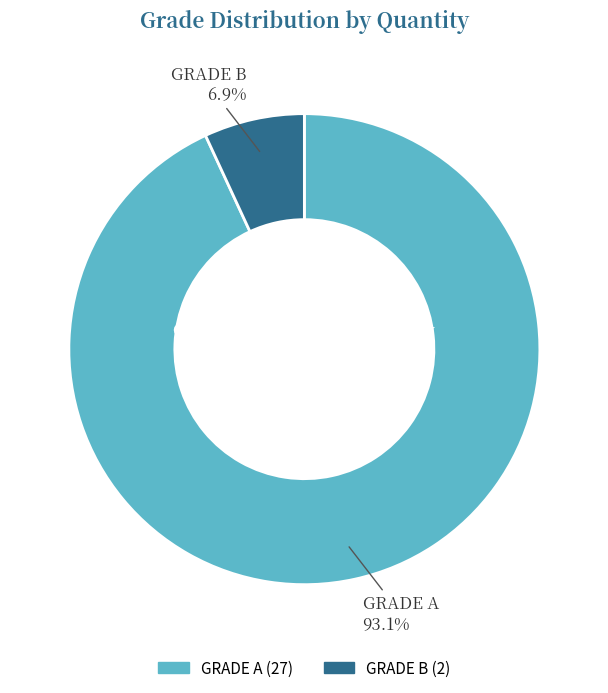

Which slice is the largest?

GRADE A